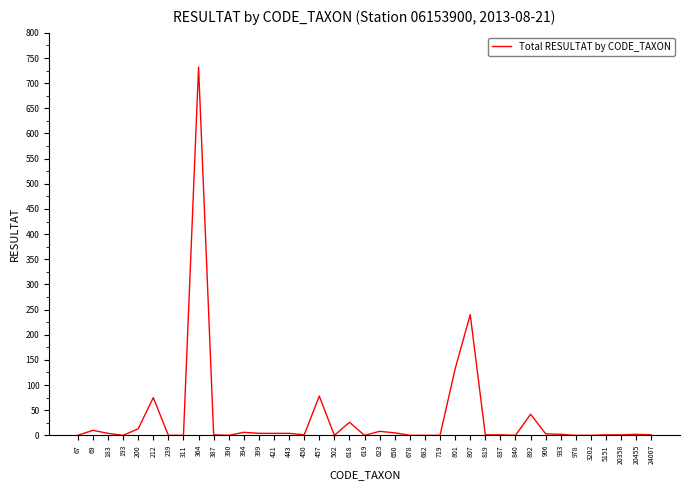

True or false: there are more than 1 points higher than both neighbors.

True